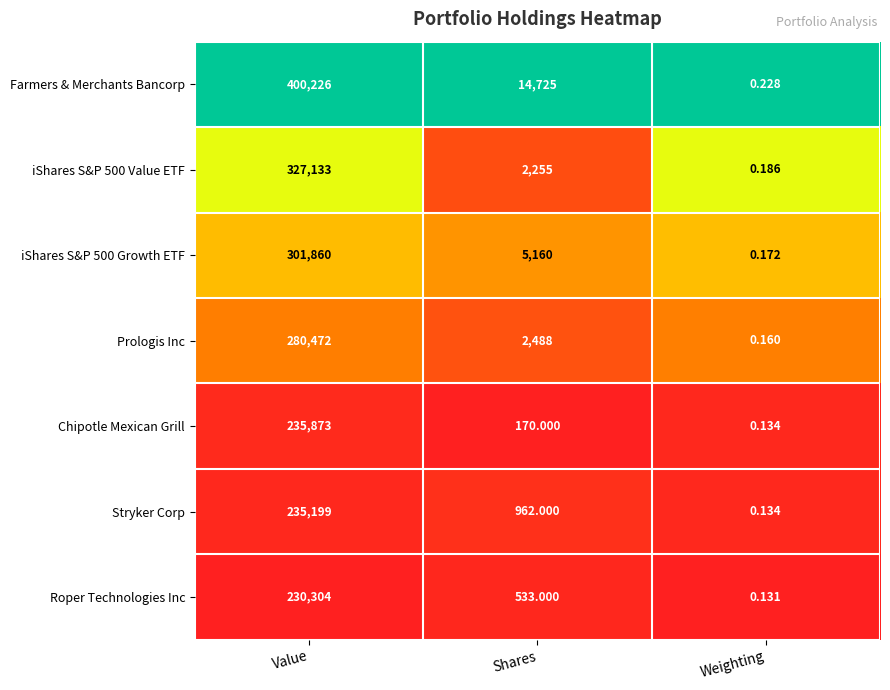

Between Value and Weighting, which series saw the biggest shift?

Farmers & Merchants Bancorp